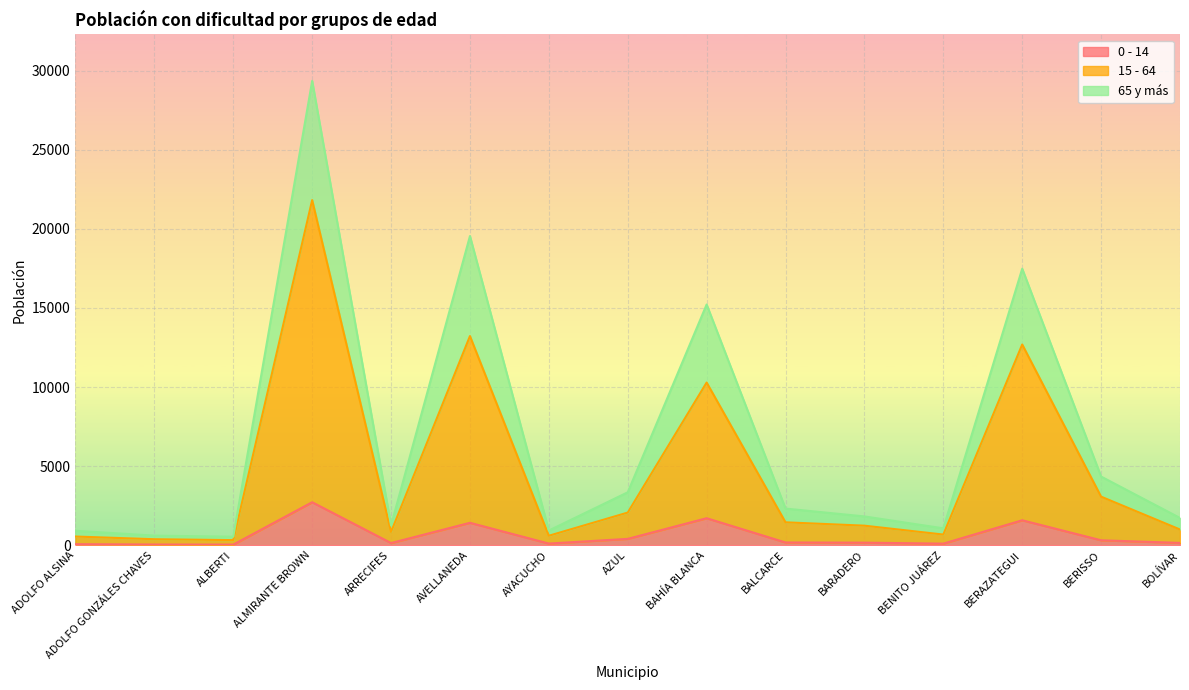

What is the sum of all 65 y más values?

100467